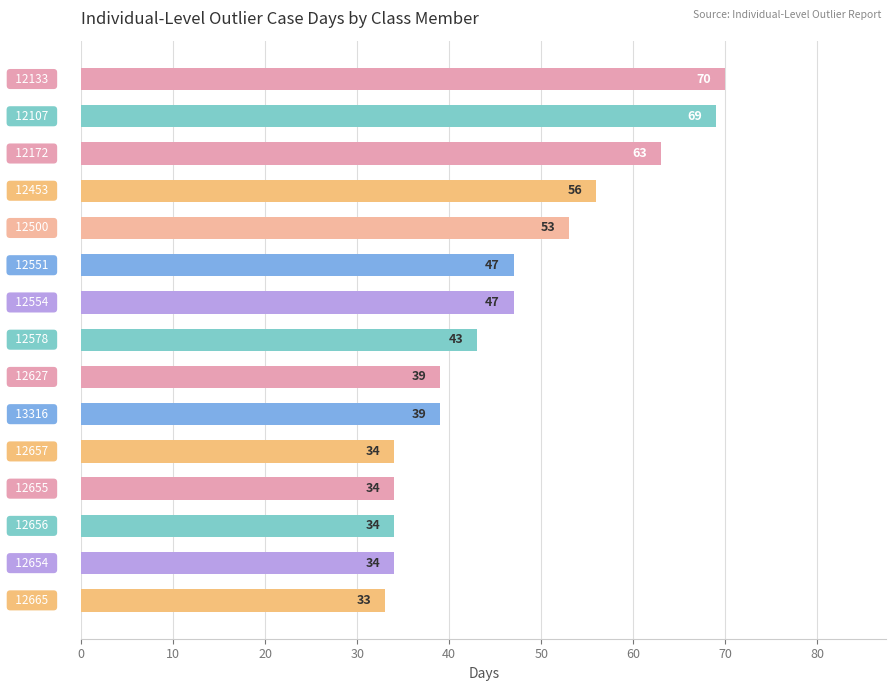

How many bars are there in total?

15